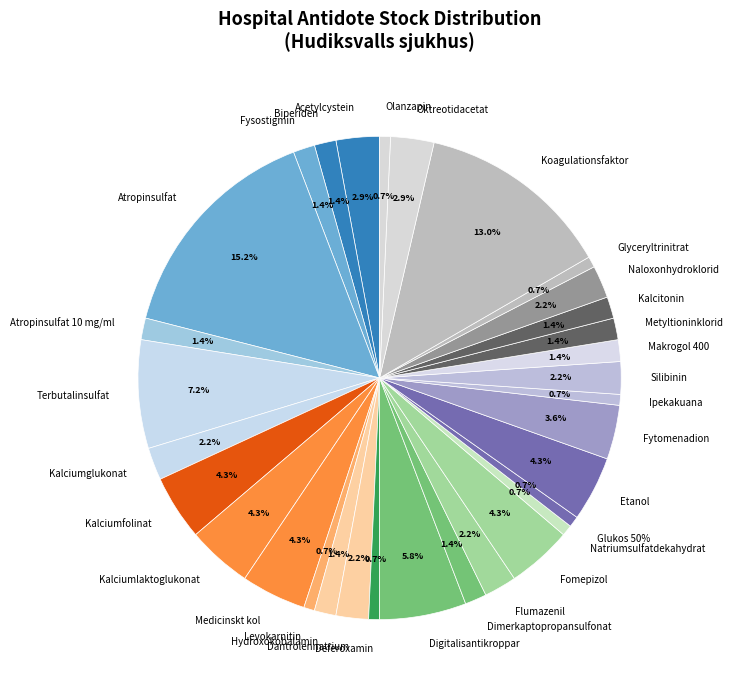

To the nearest percent, what portion does Glukos 50% represent?

1%